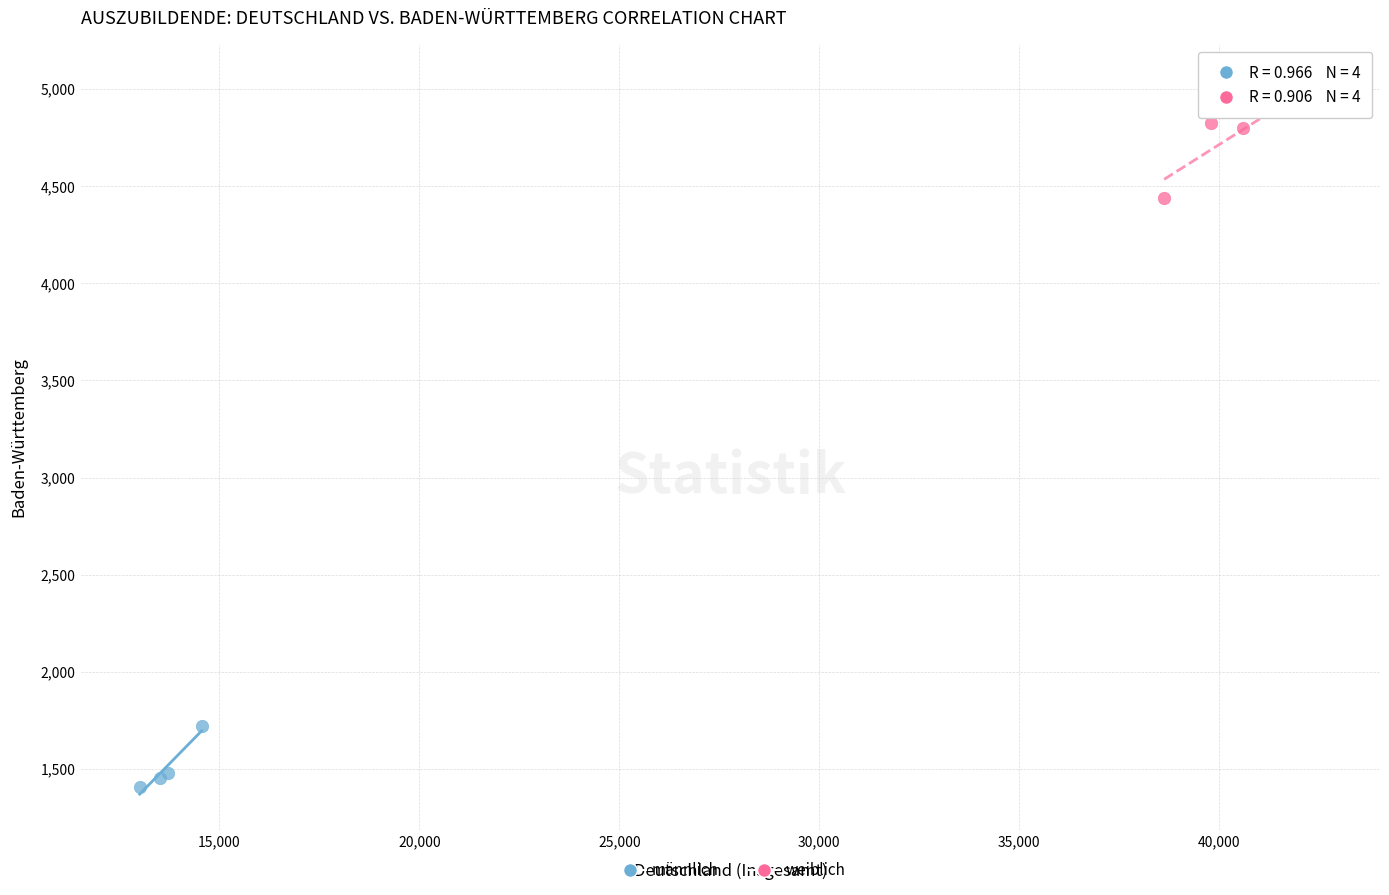

Which series has the widest spread of Y values?

weiblich